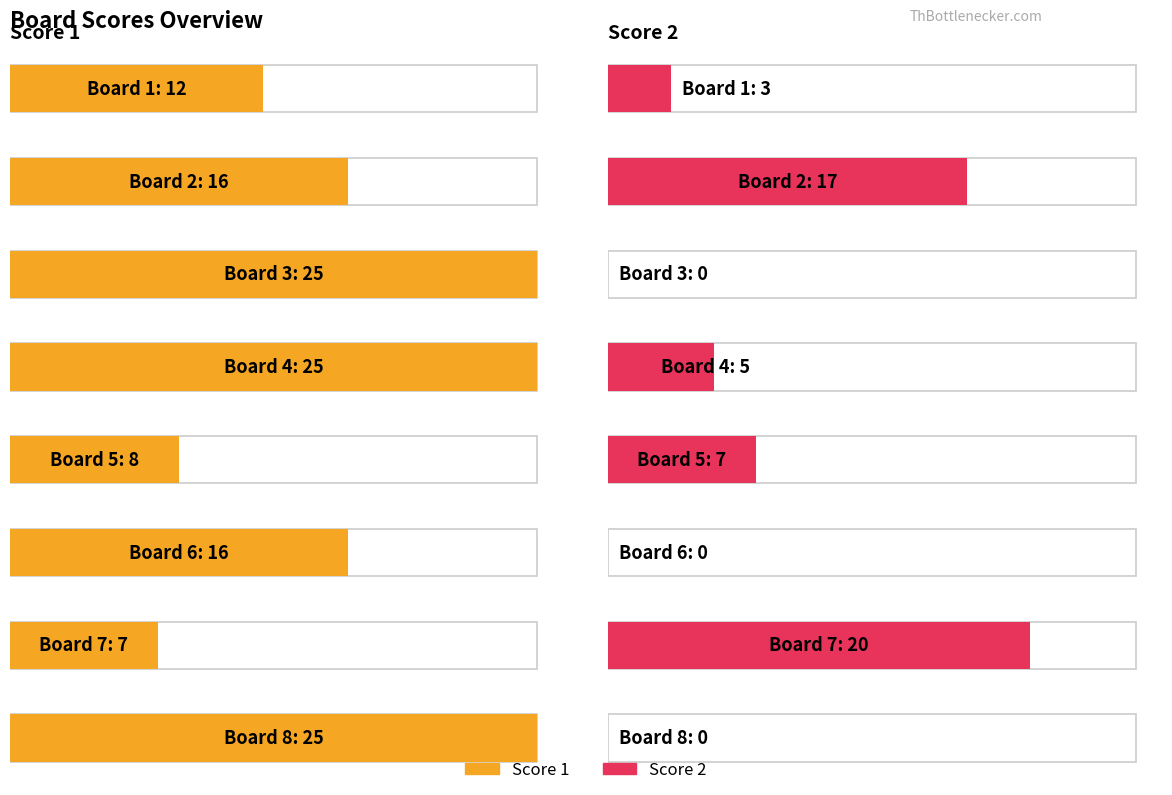

Reading left to right, list all the values displayed in this chart.

Score 1: 12	16	25	25	8	16	7	25
Score 2: 3	17	0	5	7	0	20	0